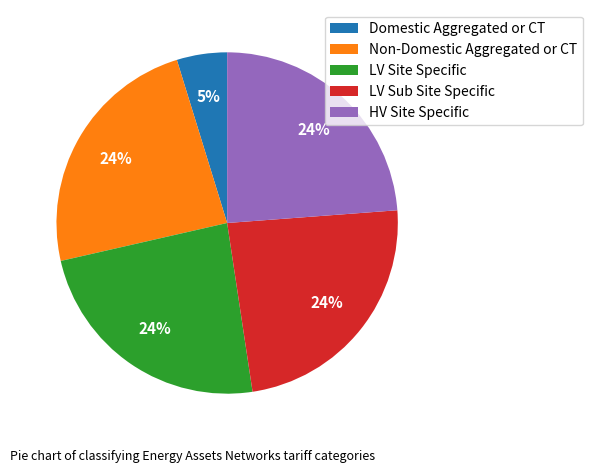

To the nearest percent, what portion does LV Sub Site Specific represent?

24%